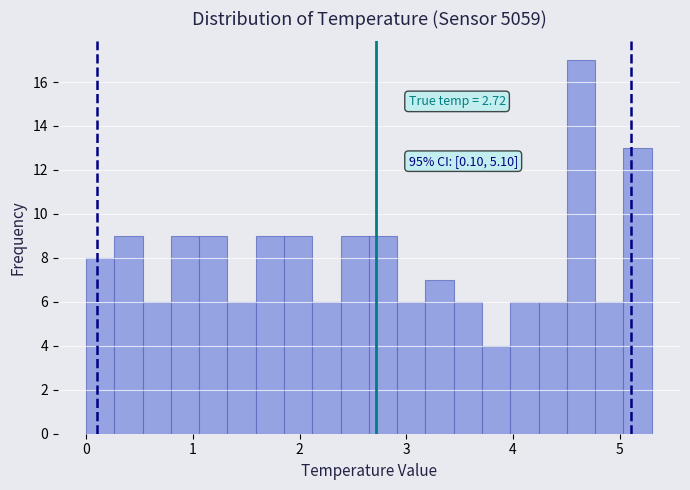

Around what value on the x-axis is the tallest bar? Give the approximate position of its centre, as read against the axis.

4.6